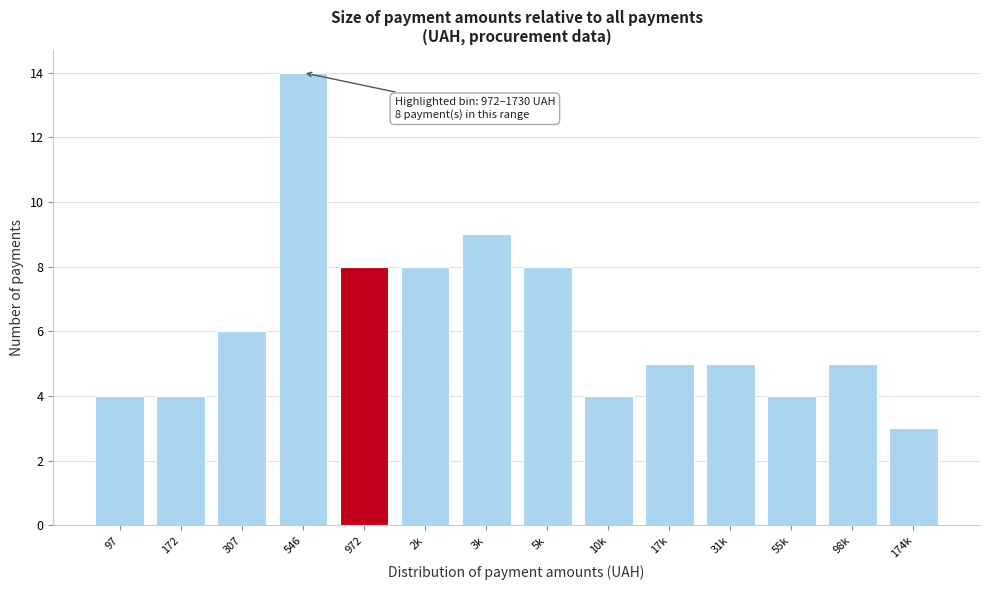

Reading left to right, extract all data points from this chart.

4	4	6	14	8	8	9	8	4	5	5	4	5	3